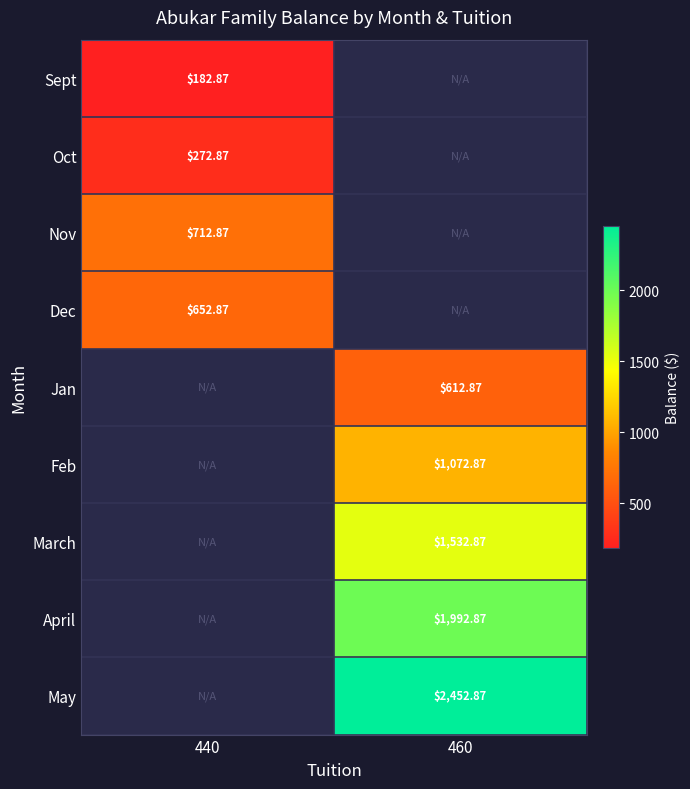

The value of Dec at 440 is 1053.4. True or false?

False